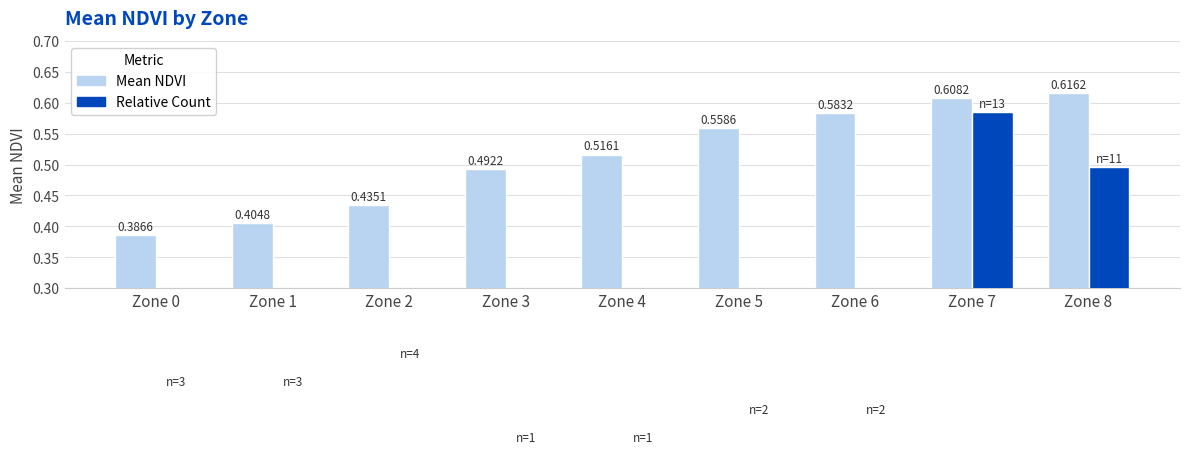

Read the Mean NDVI value at Zone 2.

0.4